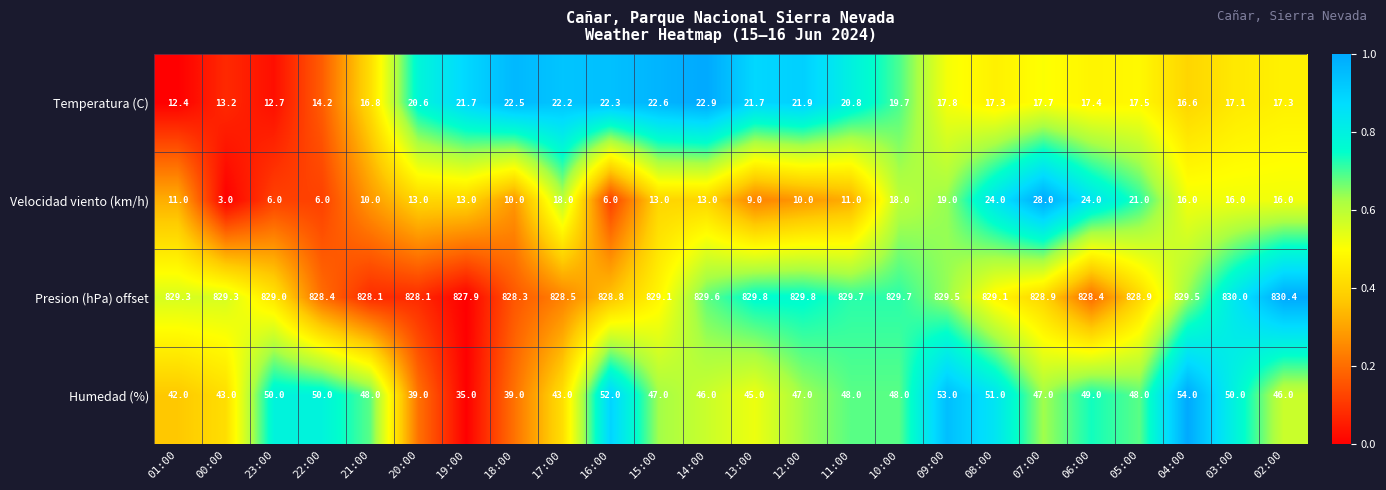

Which series has the largest range (max minus min)?

Velocidad viento (km/h)